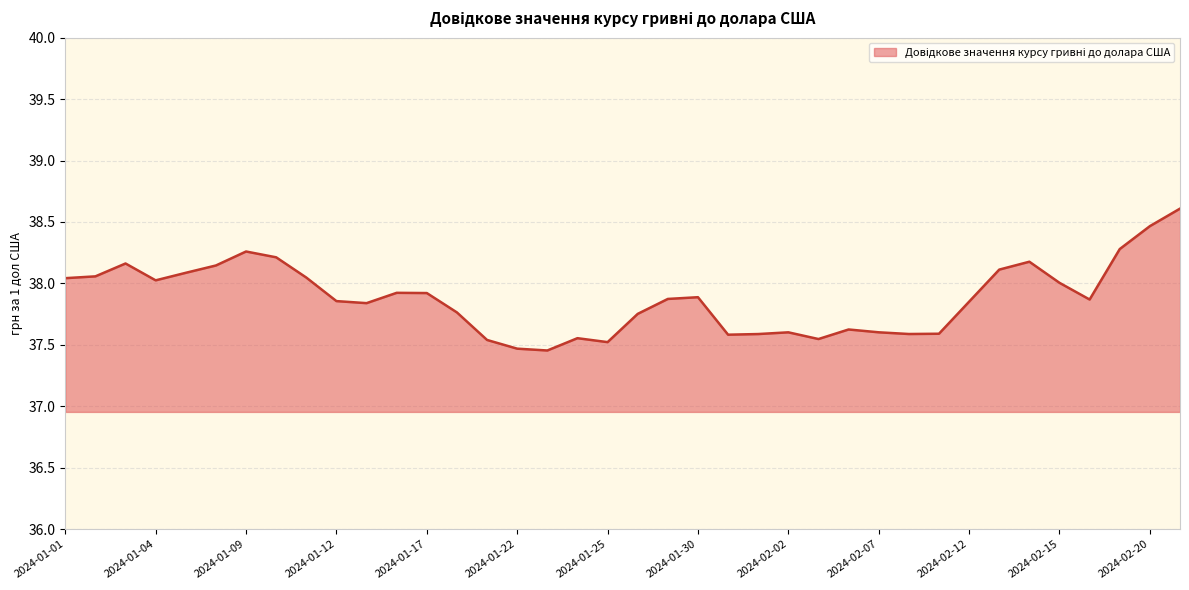

What is the greatest value displayed?

38.6